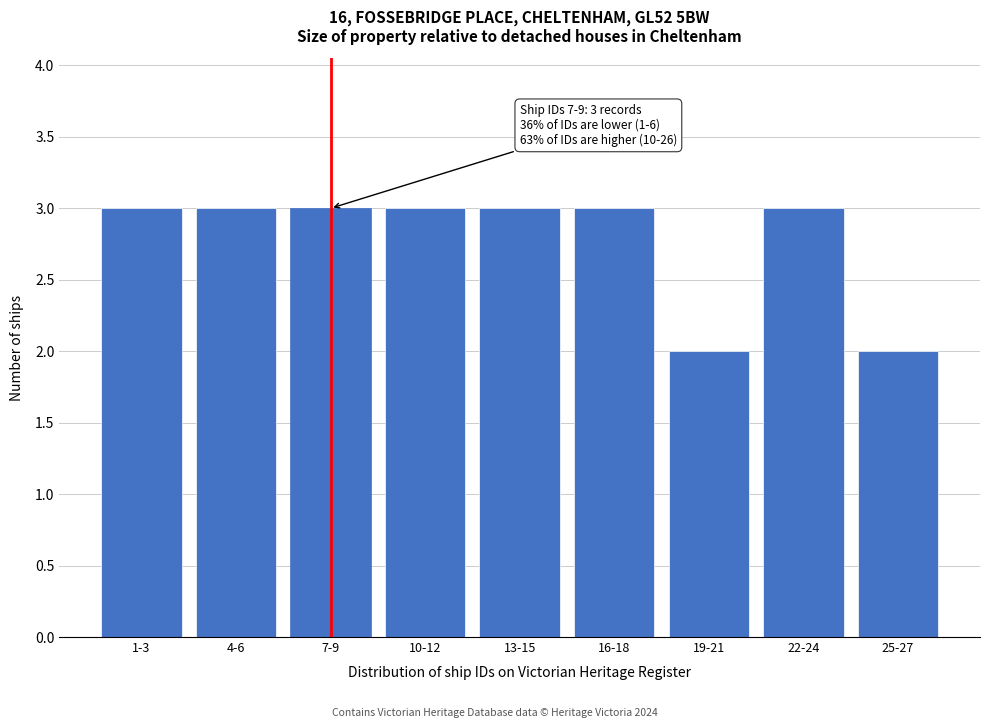

Reading right to left, list all the values displayed in this chart.

2	3	2	3	3	3	3	3	3